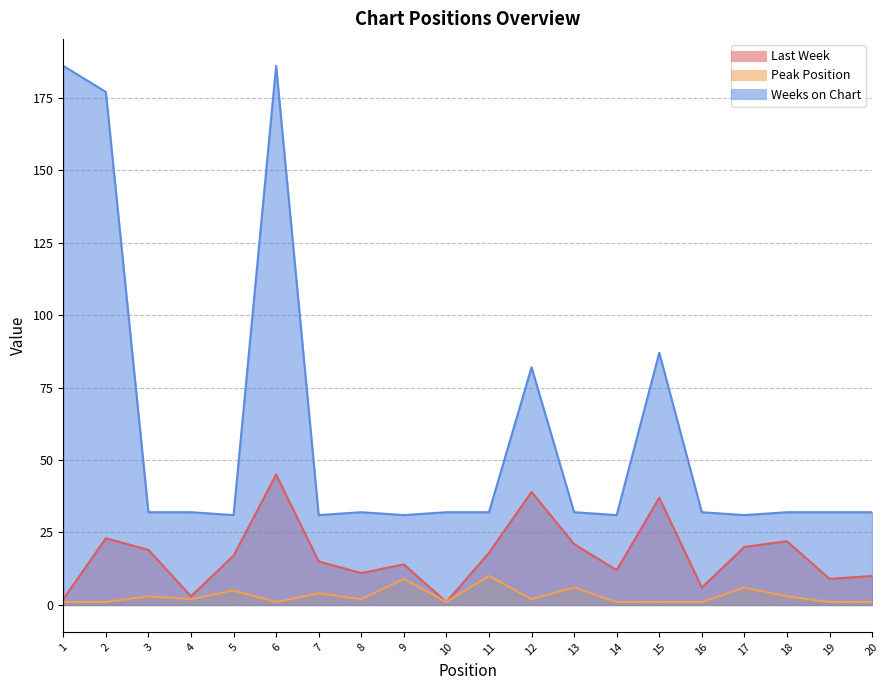

At 4, list the series in order from largest to smallest.

Weeks on Chart, Last Week, Peak Position